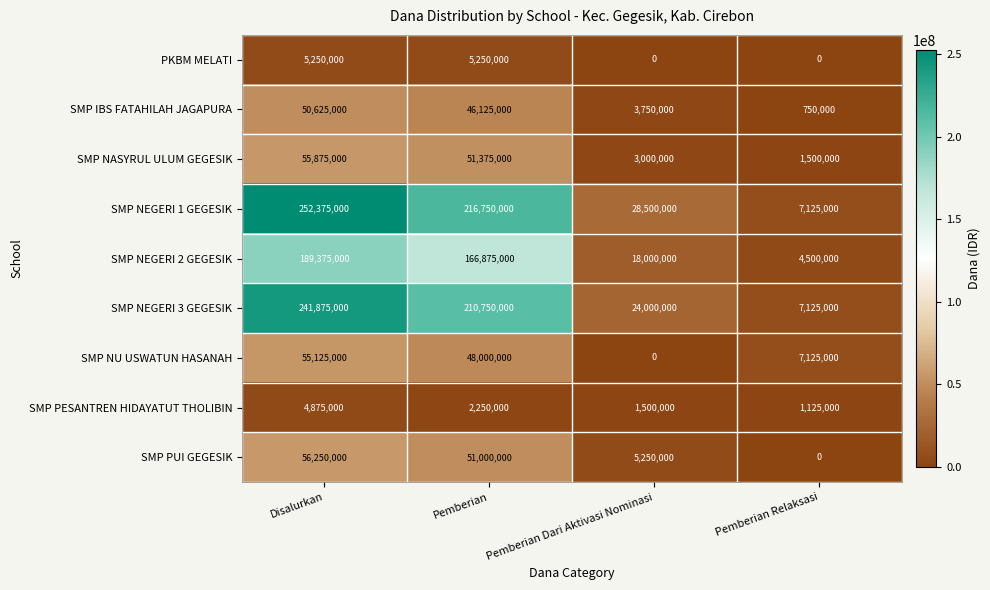

At which category is the sum across all series the highest?

Disalurkan